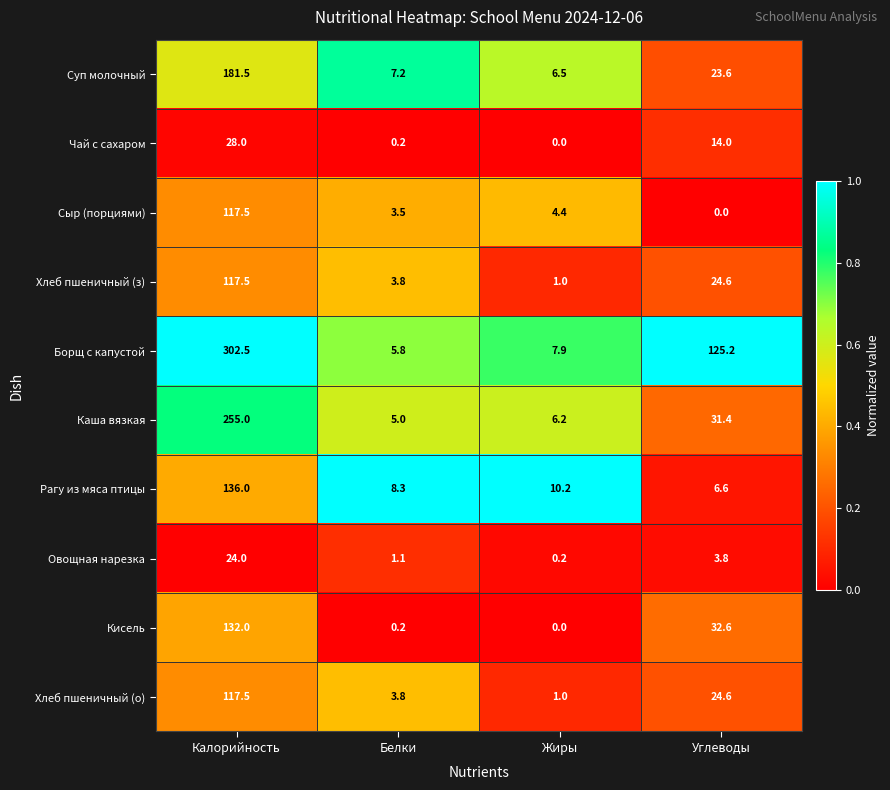

What is the total value across all series at Калорийность?

1411.5